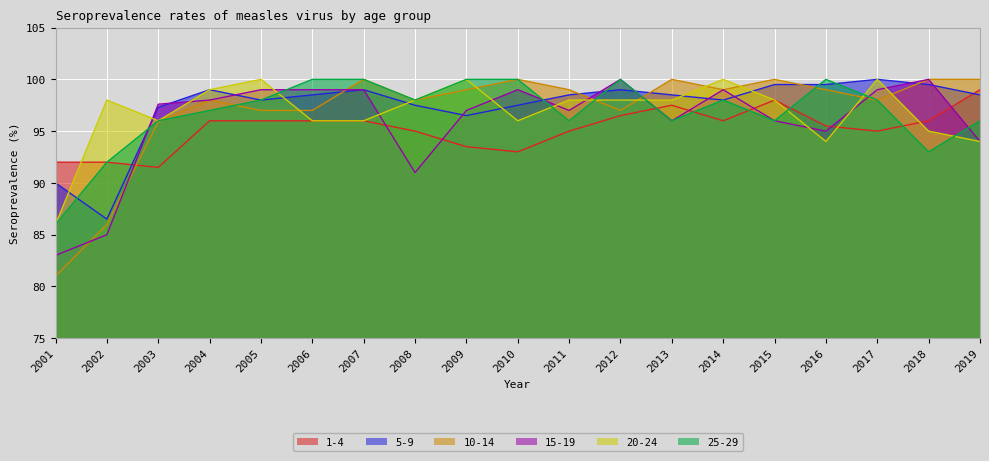

Which series has the largest range (max minus min)?

10-14